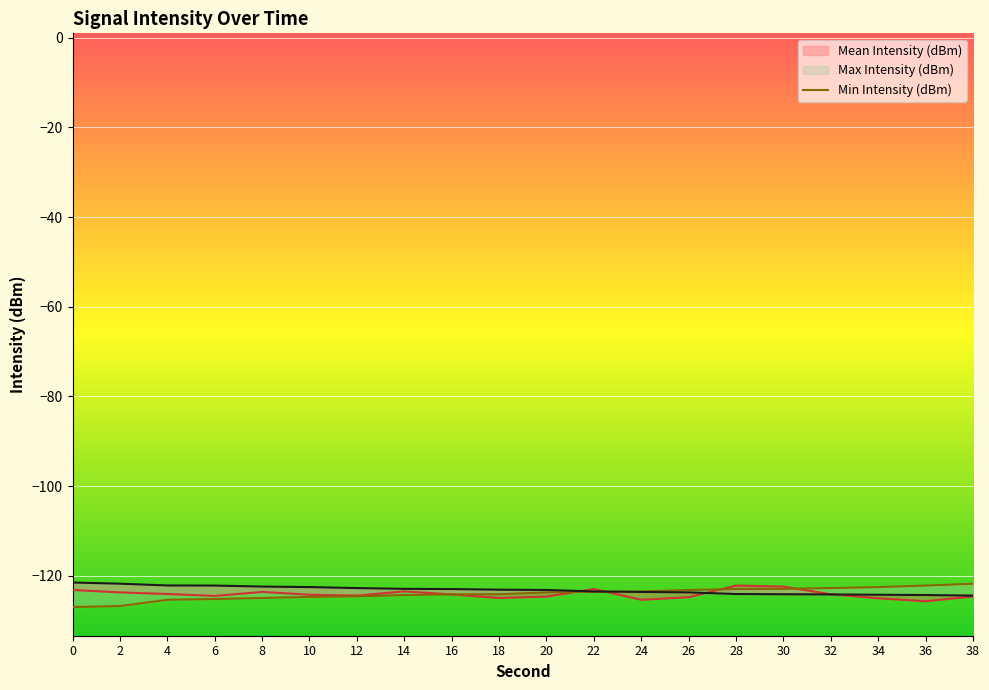

True or false: Max Intensity (dBm) has more than 0 points higher than both neighbors.

False